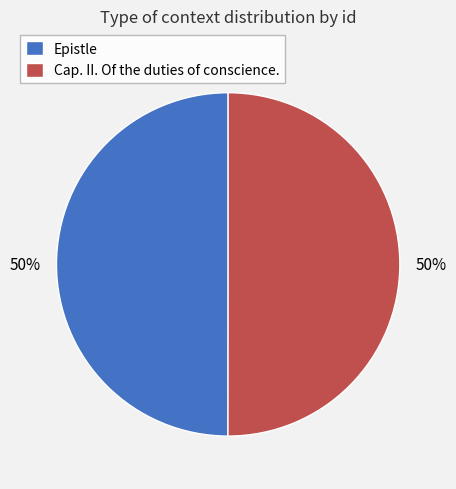

To the nearest percent, what is the combined percentage of Epistle and Cap. II. Of the duties of conscience.?

100%